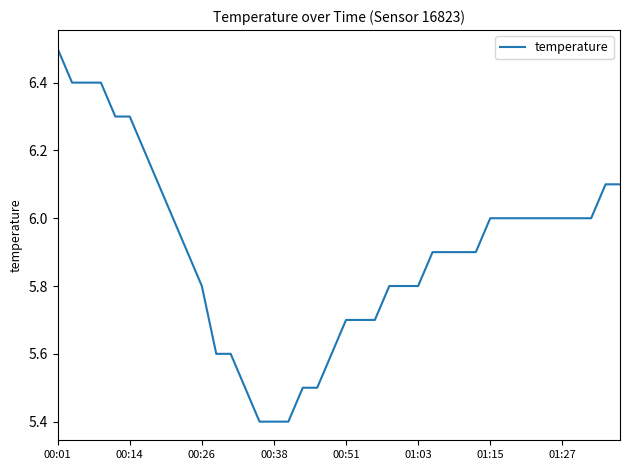

What is the difference between the maximum and minimum values?

1.1